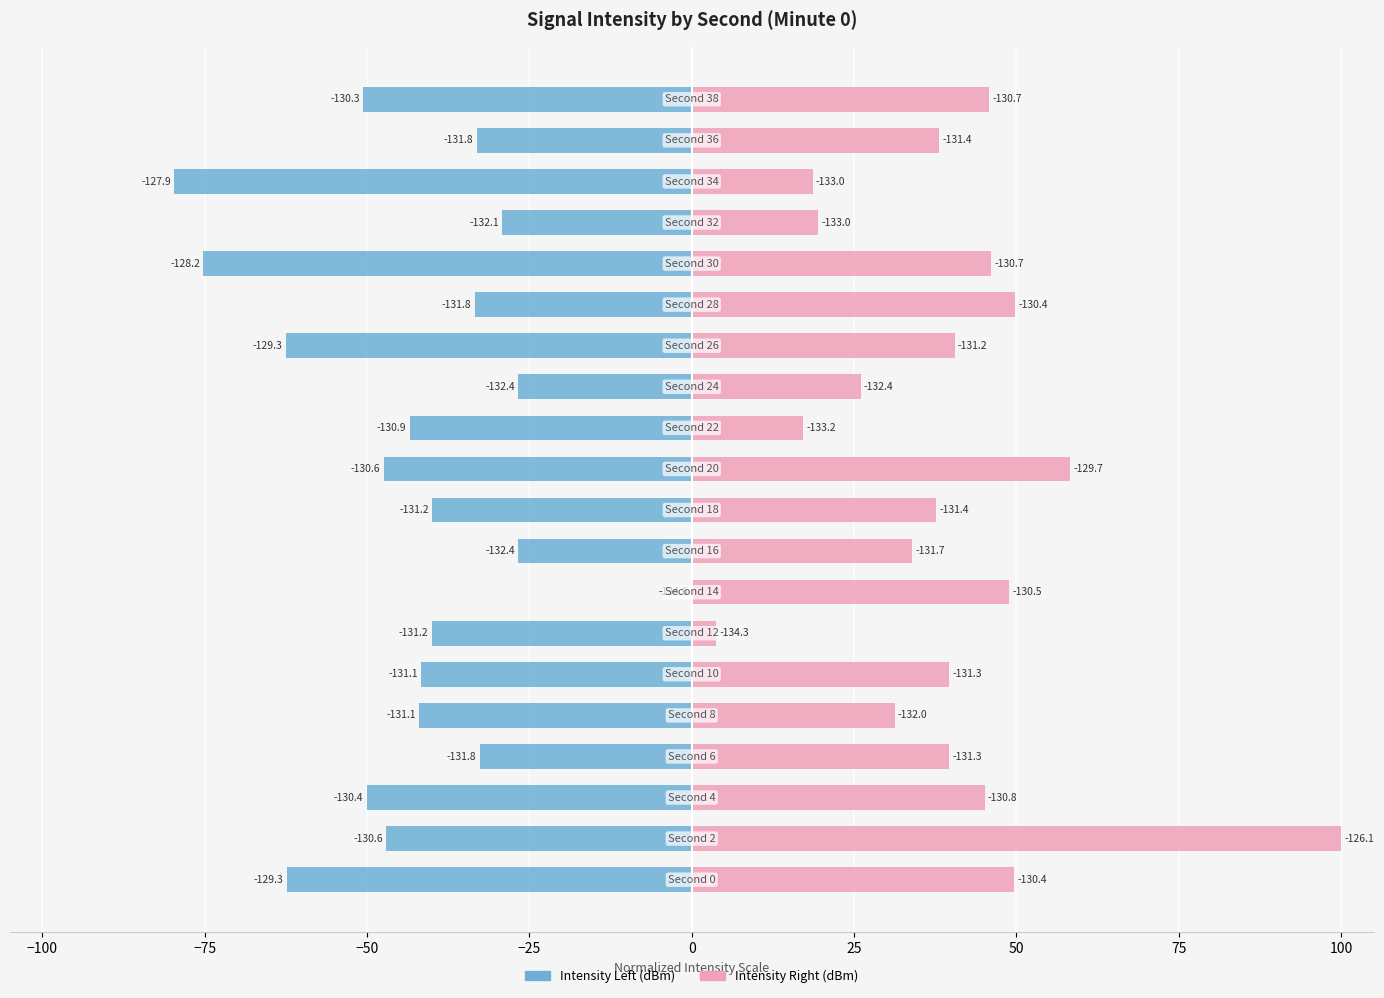

The Intensity Right (dBm) series shows 28.2 at 50. True or false?

False